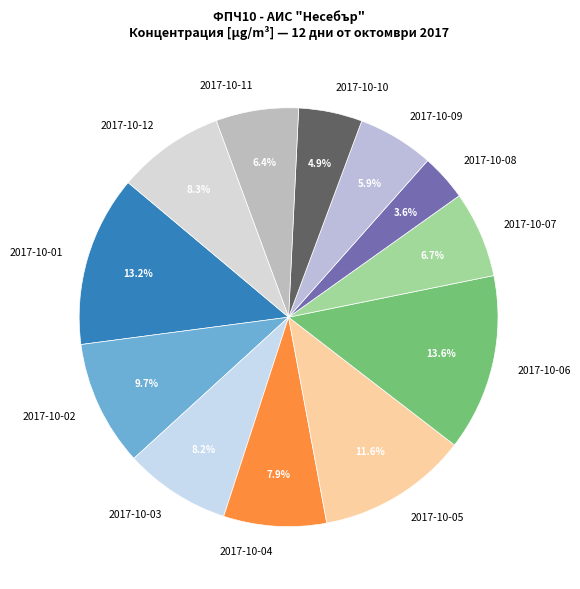

What is the total percentage of 2017-10-07 and 2017-10-08?

10.3%